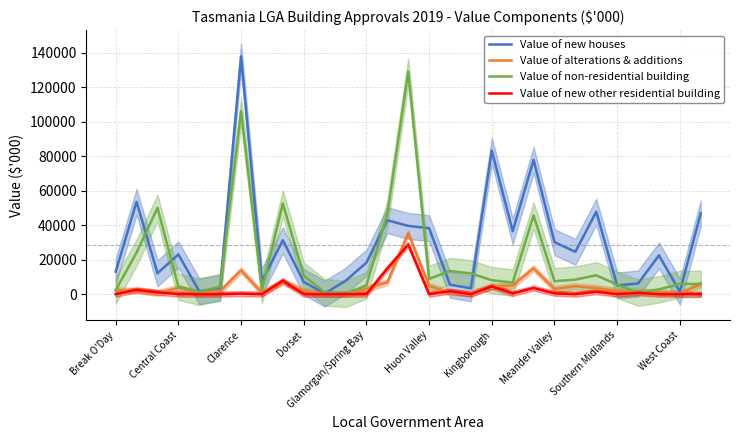

Which series has the widest spread of values?

Value of new houses